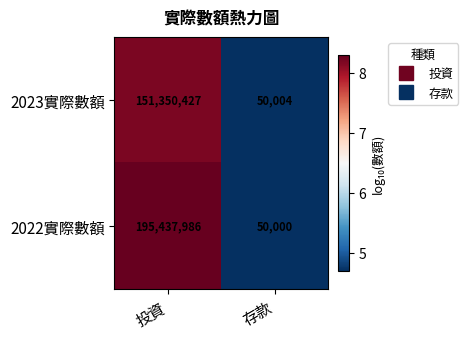

Reading left to right, what are all the values shown in this chart?

2023實際數額: 151350427	50004
2022實際數額: 195437986	50000